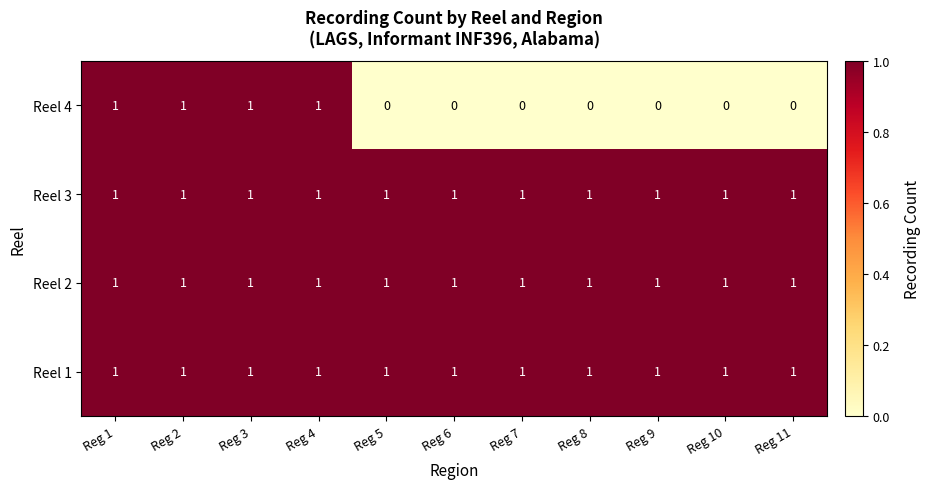

True or false: Reel 4 has a value of 0 at Reg 6.

True